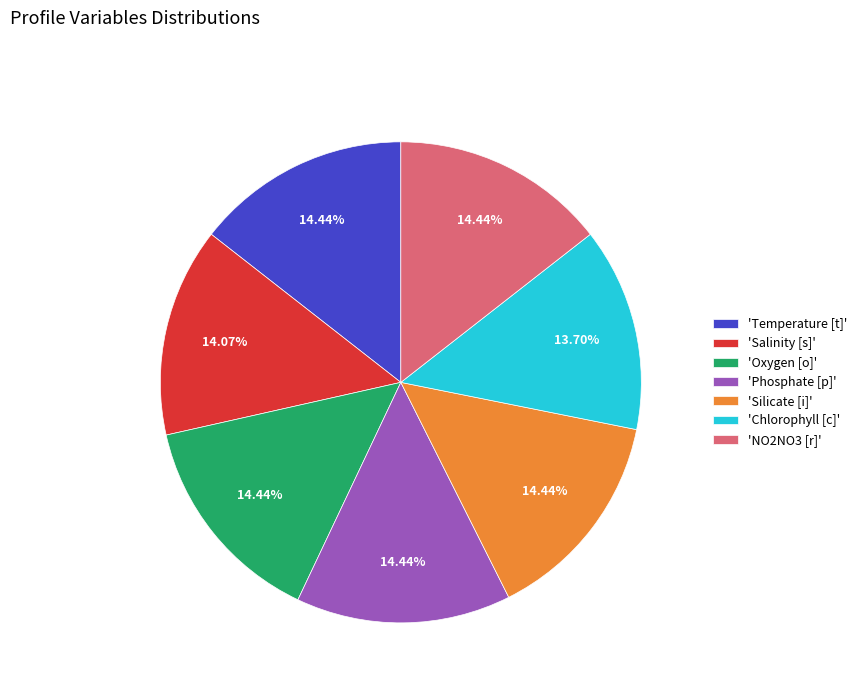

Is there a majority slice in this chart?

No